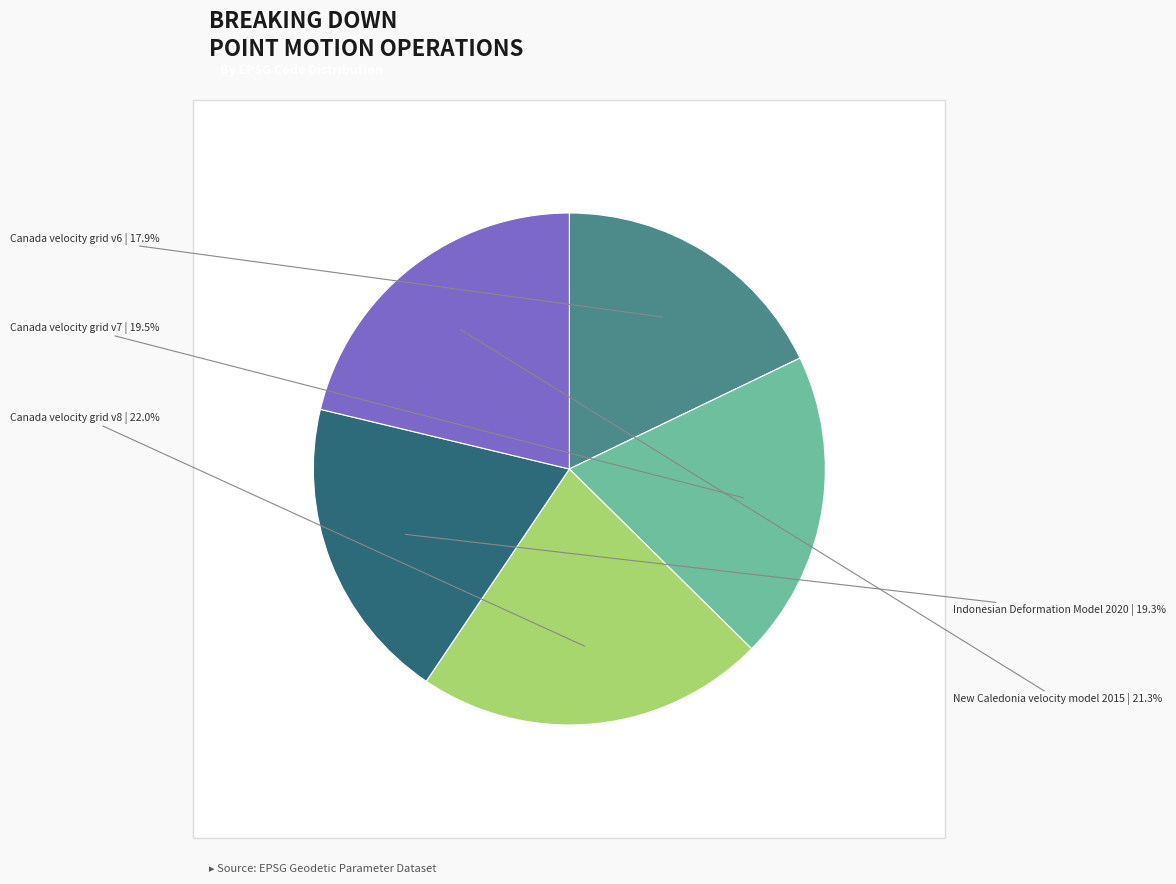

What percentage is NOT represented by Canada velocity grid v7?

80.5%